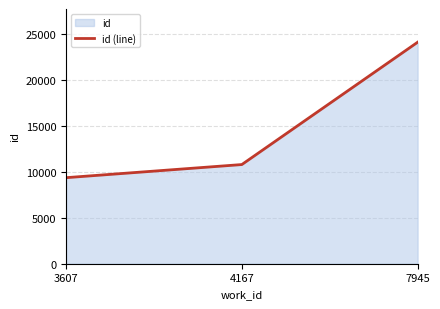

Read the value at 4167, to the nearest 50.

10800